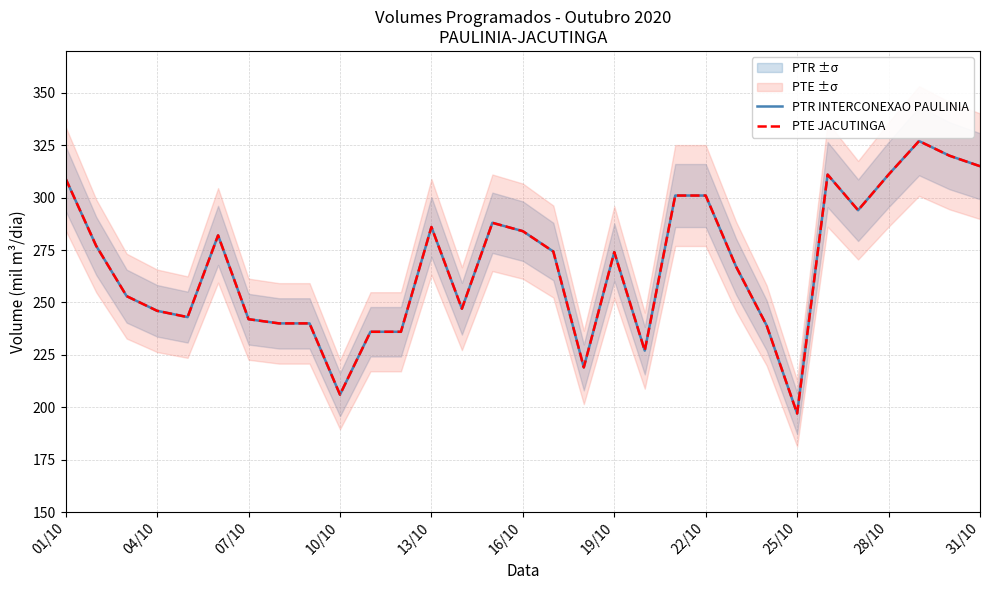

Is the value of PTR INTERCONEXAO PAULINIA at 21 greater than the value of PTE JACUTINGA at 11?

Yes